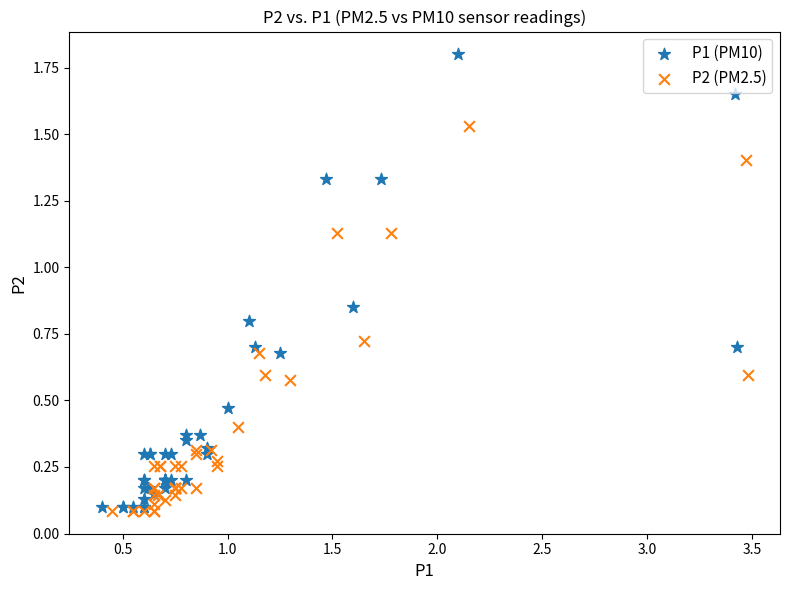

Which series has the largest Y range (max minus min)?

P1 (PM10)